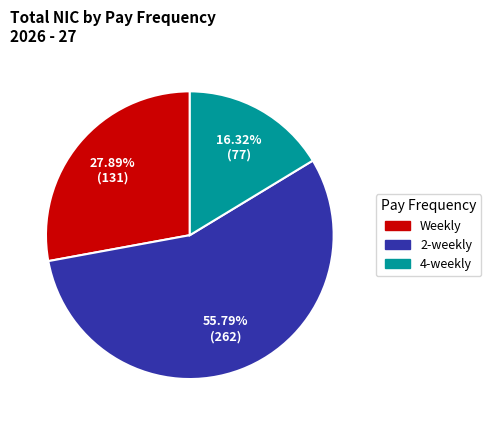

Is there any slice that represents more than half of the pie?

Yes